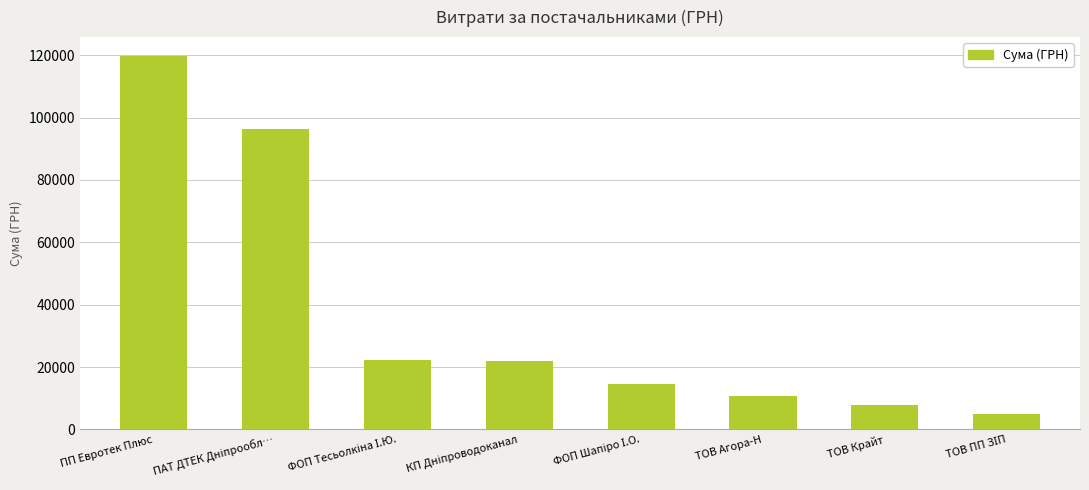

The value at ТОВ Агора-Н is 4166.8. True or false?

False